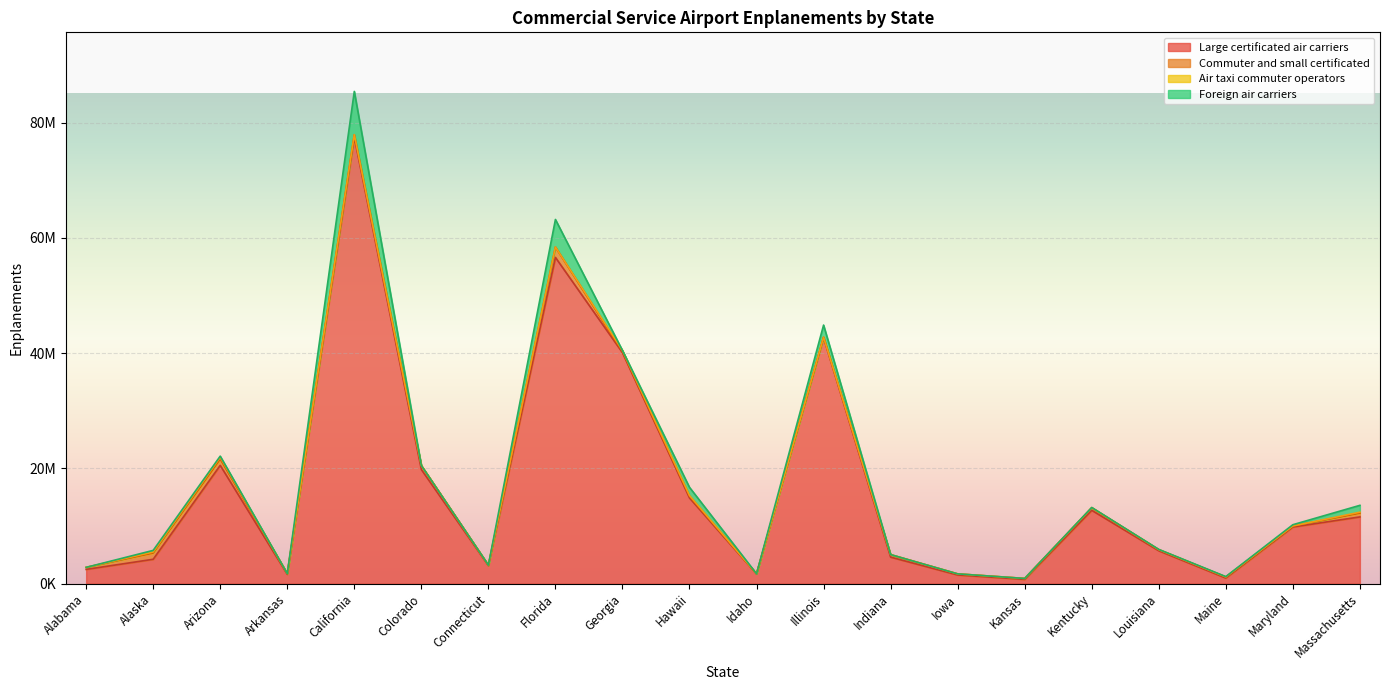

True or false: Foreign air carriers has more than 2 interior local peaks.

True